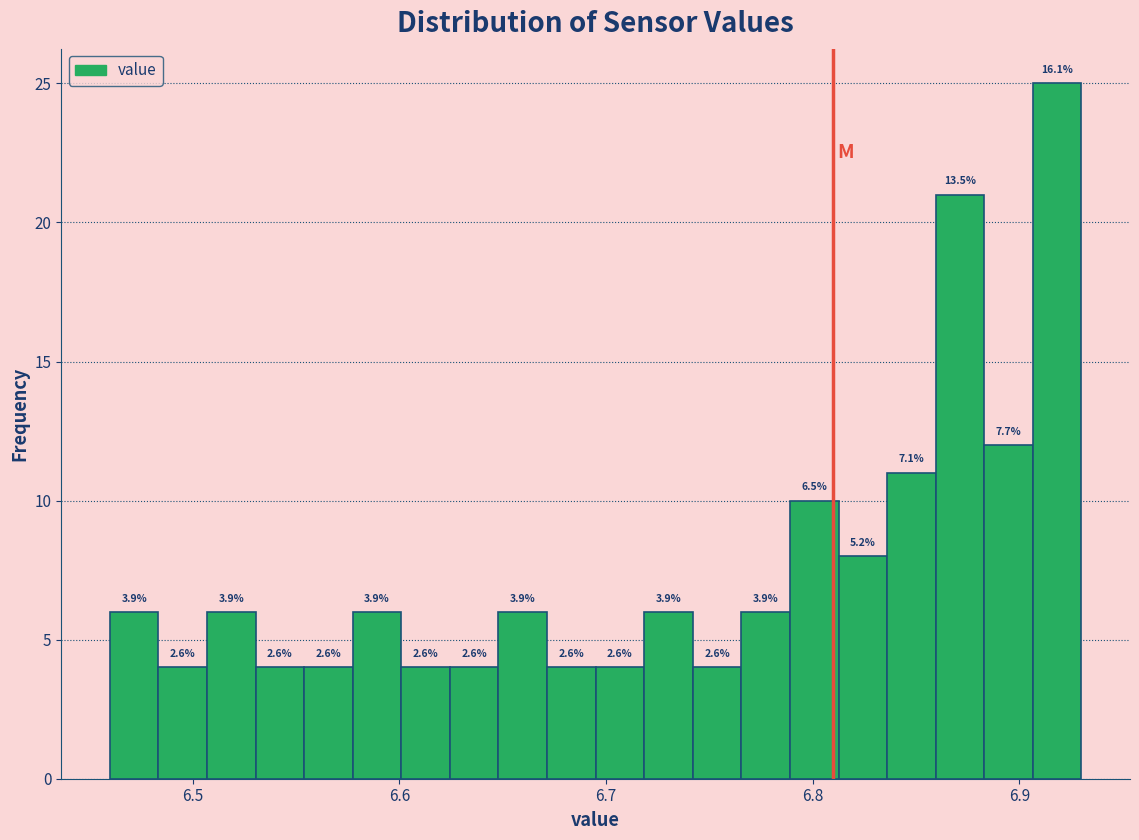

Around what value on the x-axis is the tallest bar? Give the approximate position of its centre, as read against the axis.

6.92